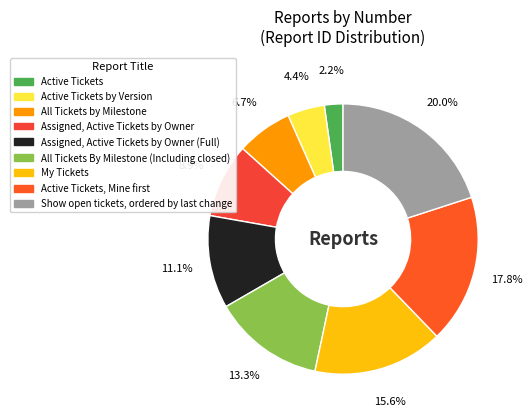

How many segments does this pie chart have?

9